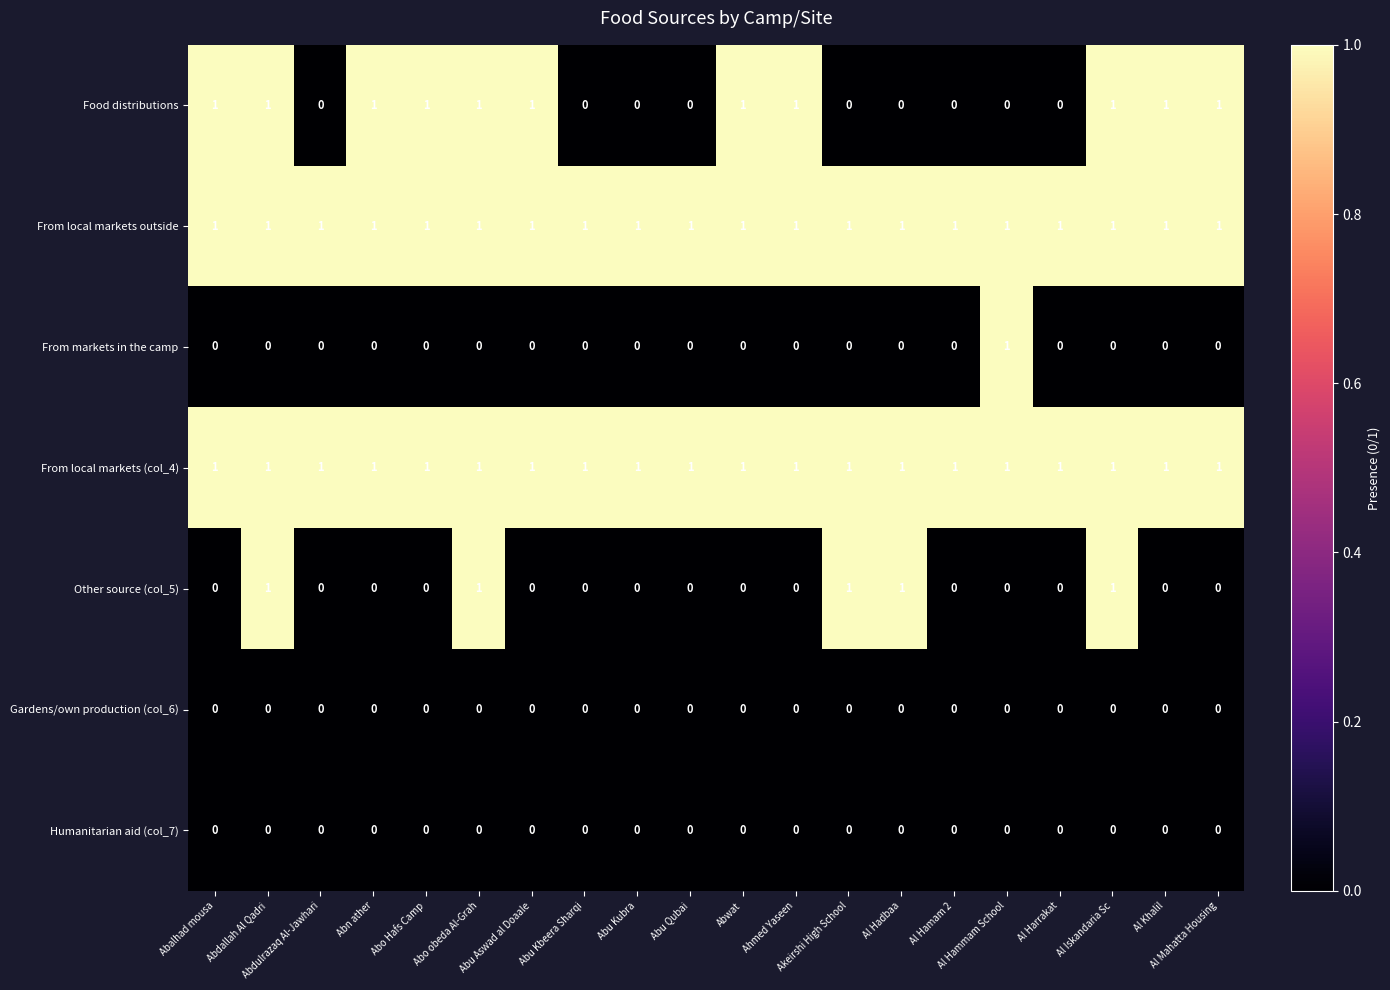

Count the From markets in the camp values in the range 0 to 1.

20